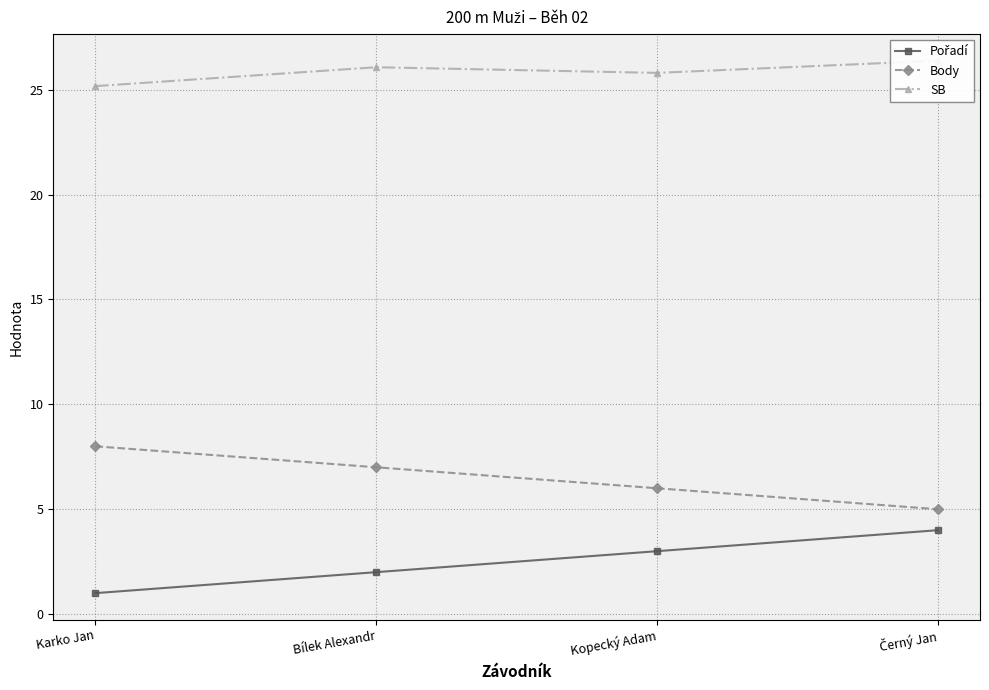

Which series has the largest total across all categories?

SB